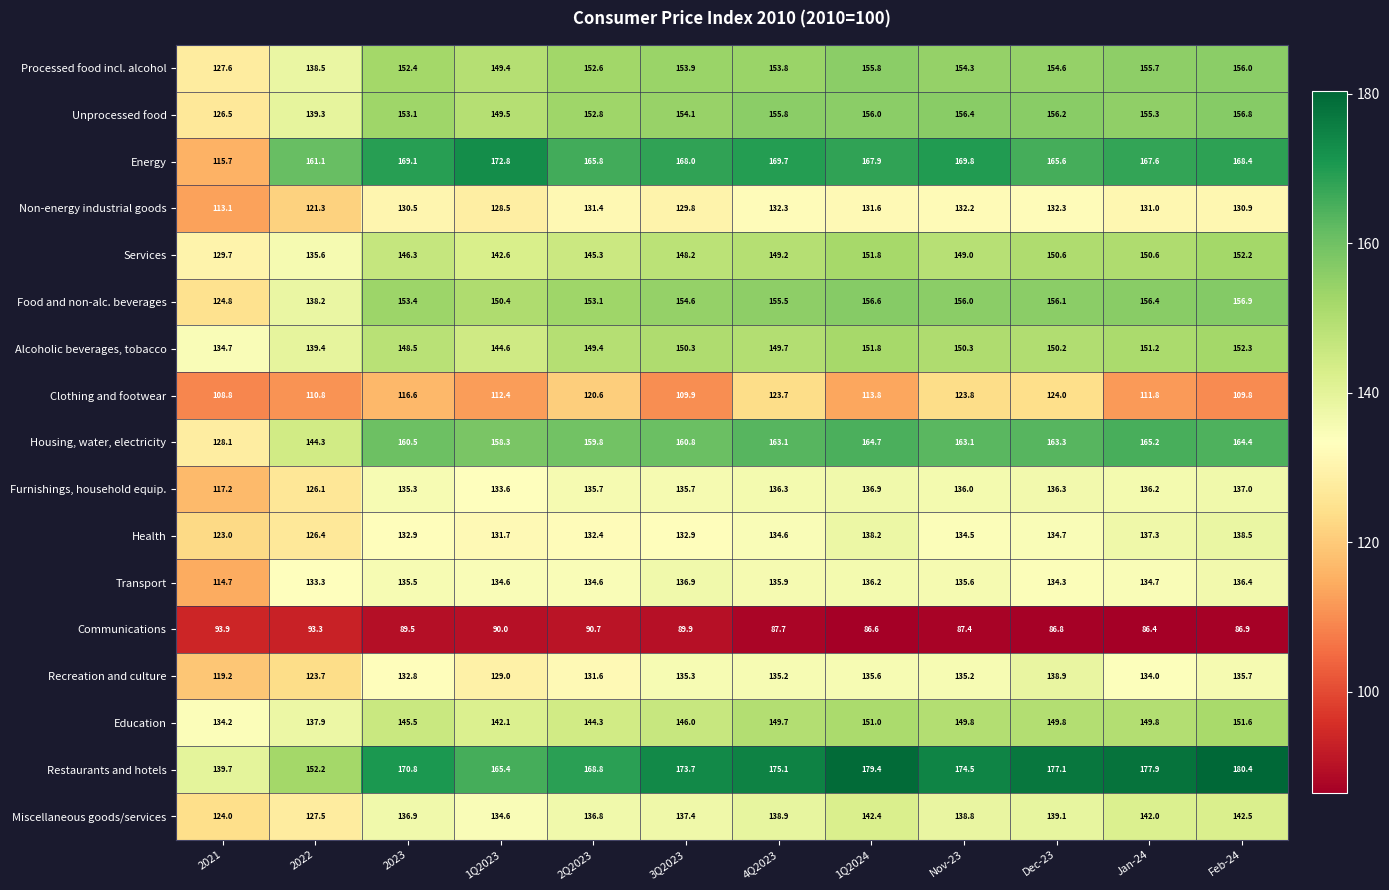

Between 2Q2023 and 4Q2023, which series saw the biggest shift?

Restaurants and hotels